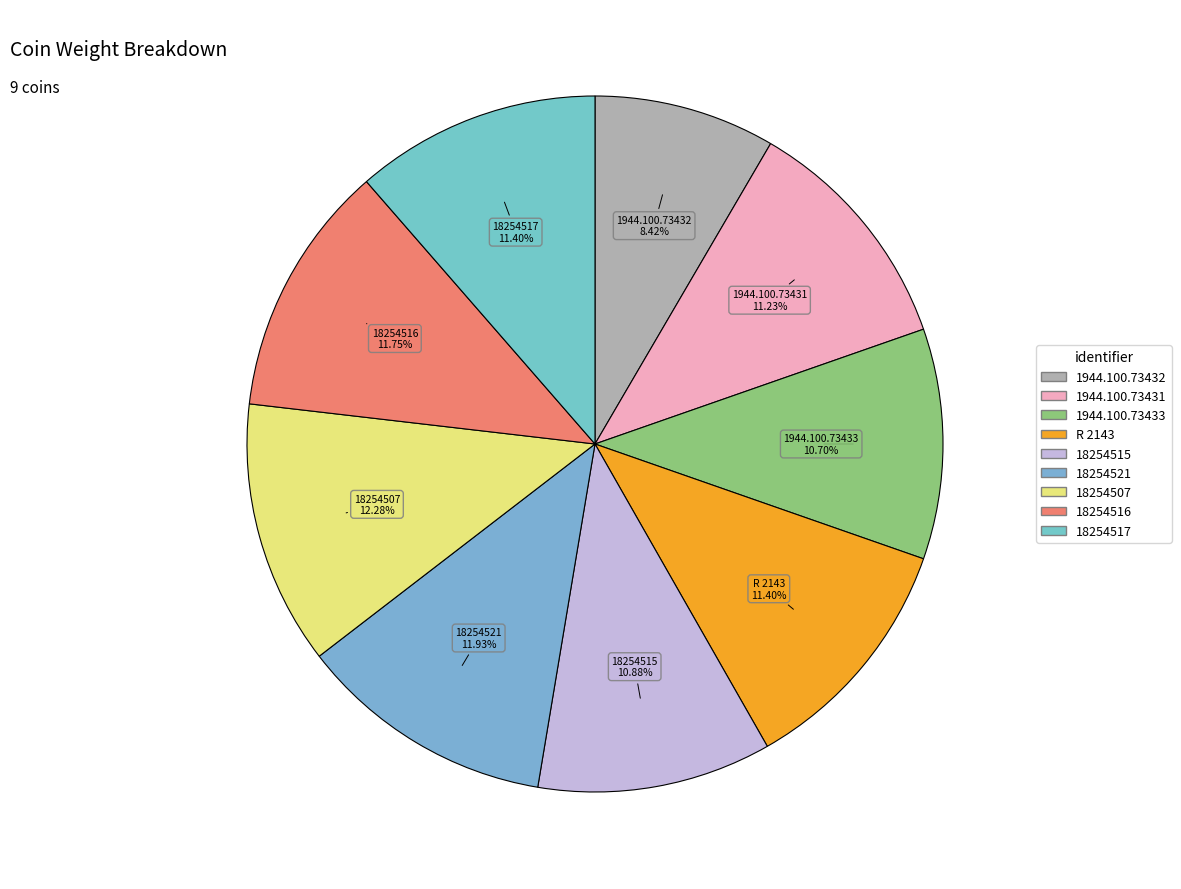

Which has a higher value, 1944.100.73433 or 18254516?

18254516